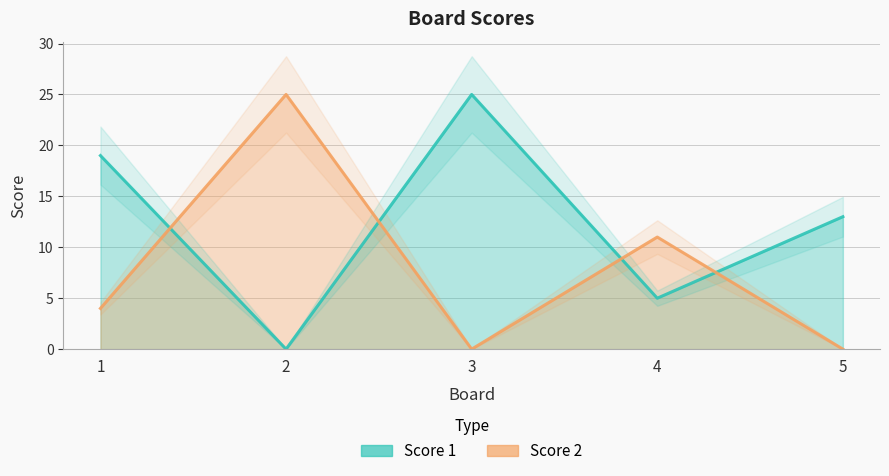

At which label does Score 1 first exceed 13?

1